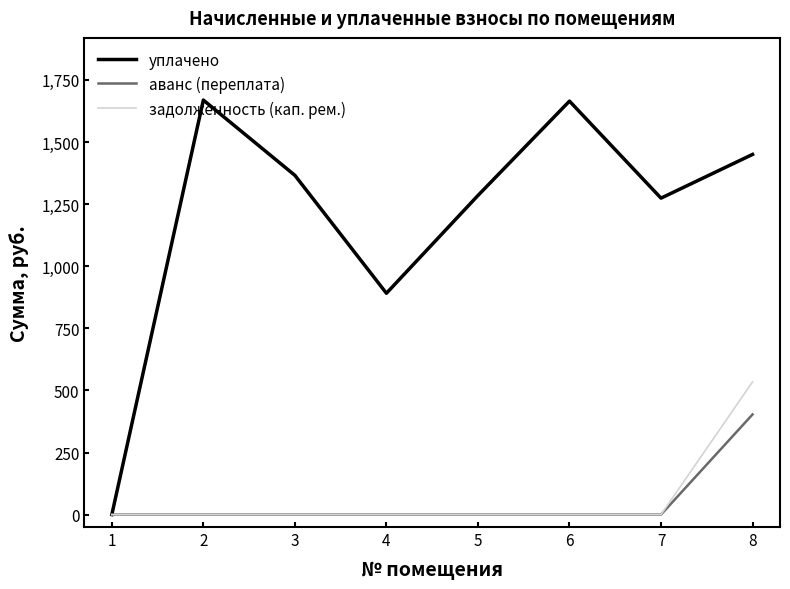

What is the sum of the уплачено values at 7 and 6?

2938.5